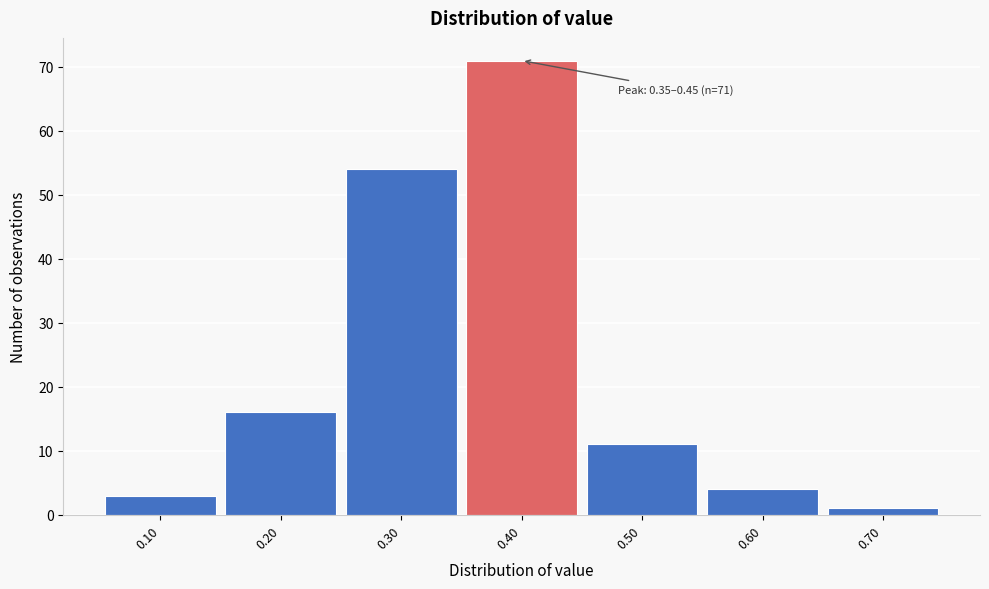

Over which range of the x-axis is the bar tallest?

0.35 to 0.45